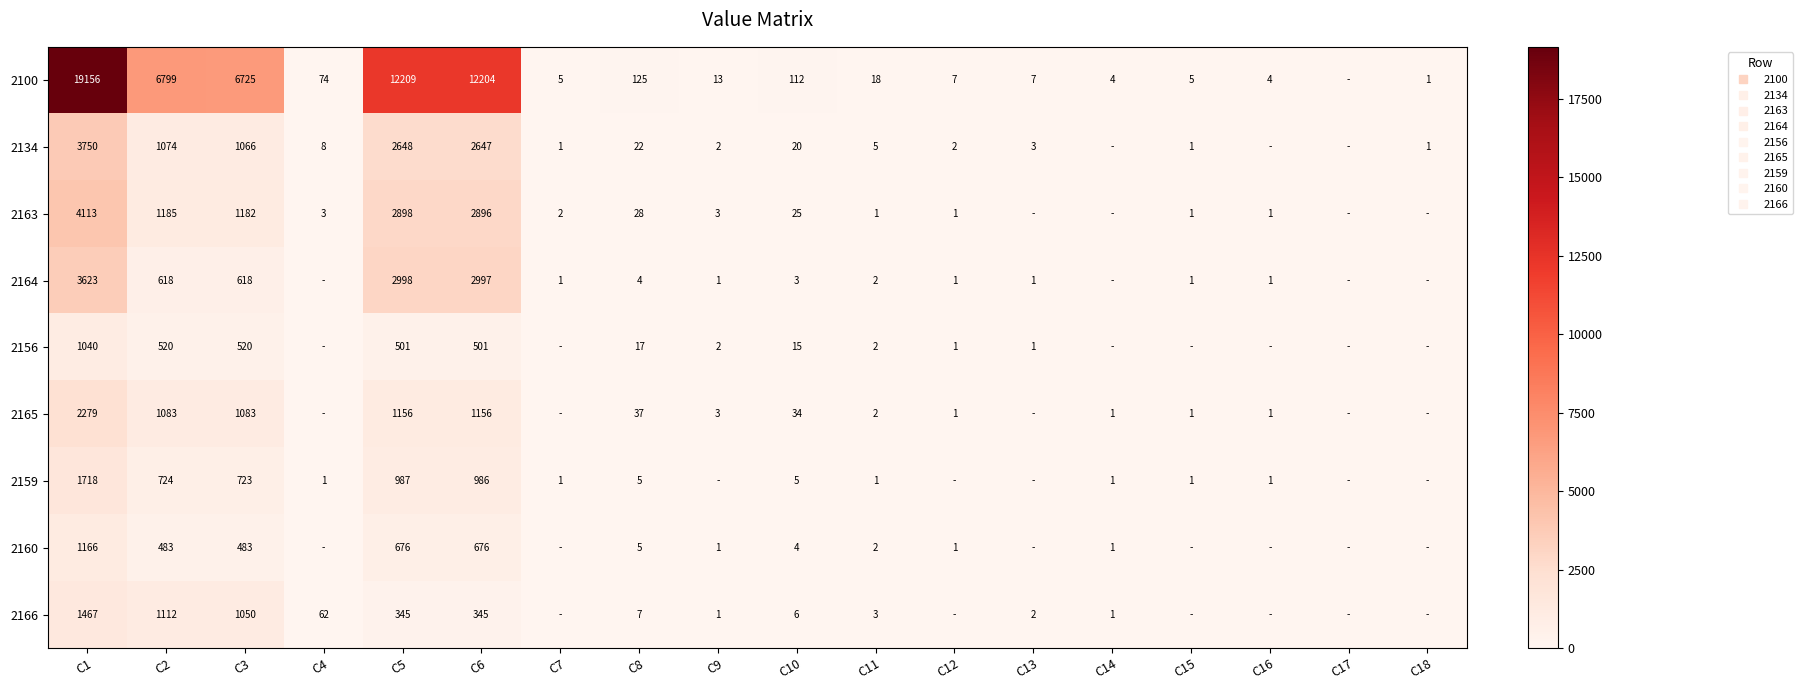

What is the difference between the 2156 values at C12 and C14?

1